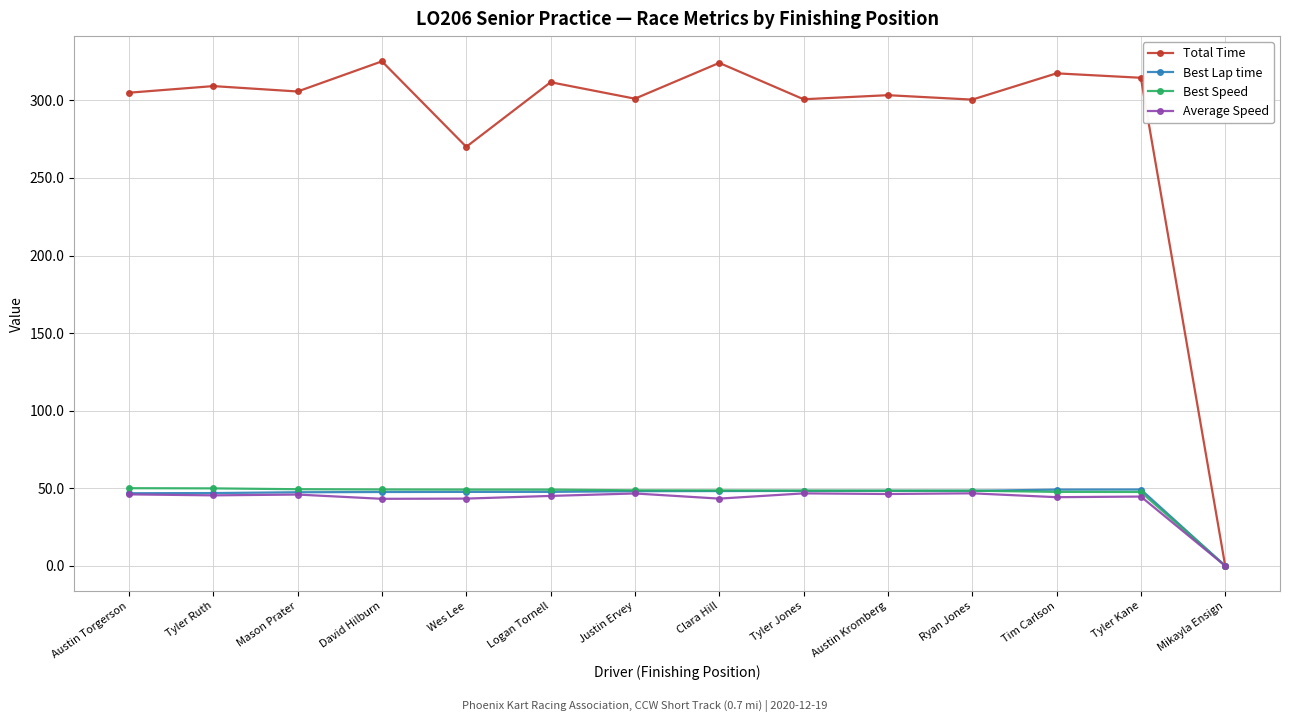

How many values in Best Speed are above zero?

13